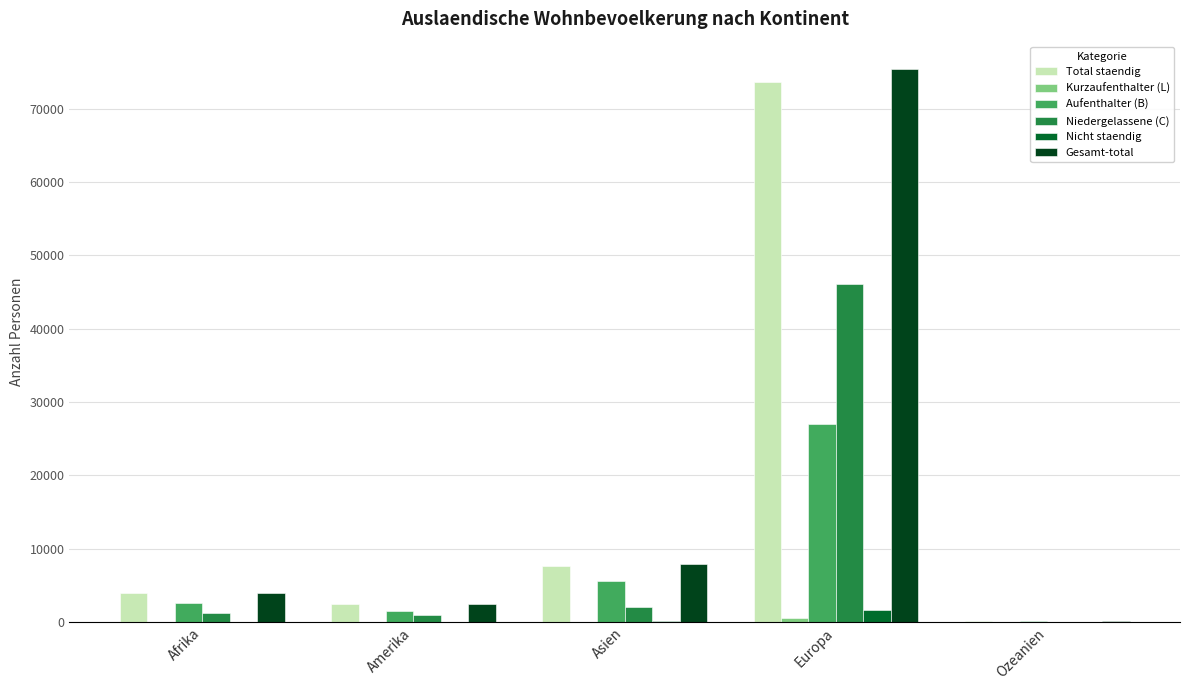

How many groups of bars are there?

5